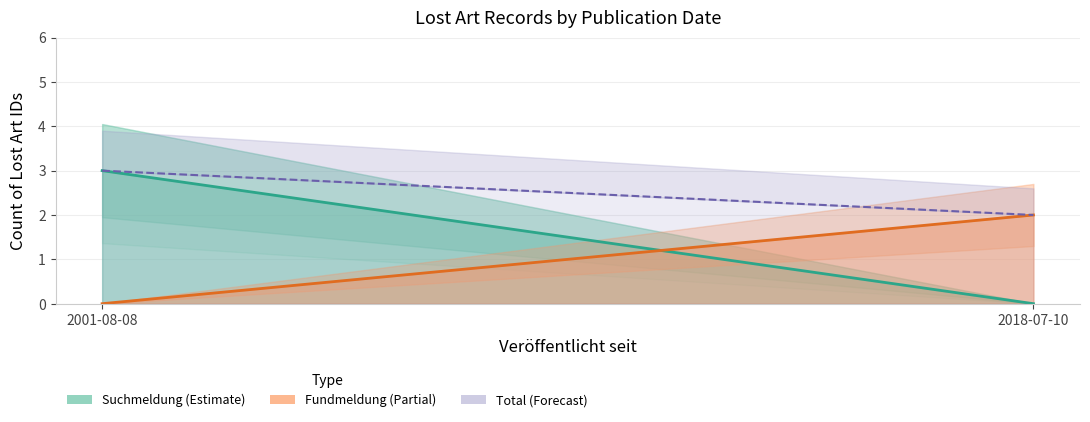

At which label does Suchmeldung (Estimate) reach its peak?

2001-08-08